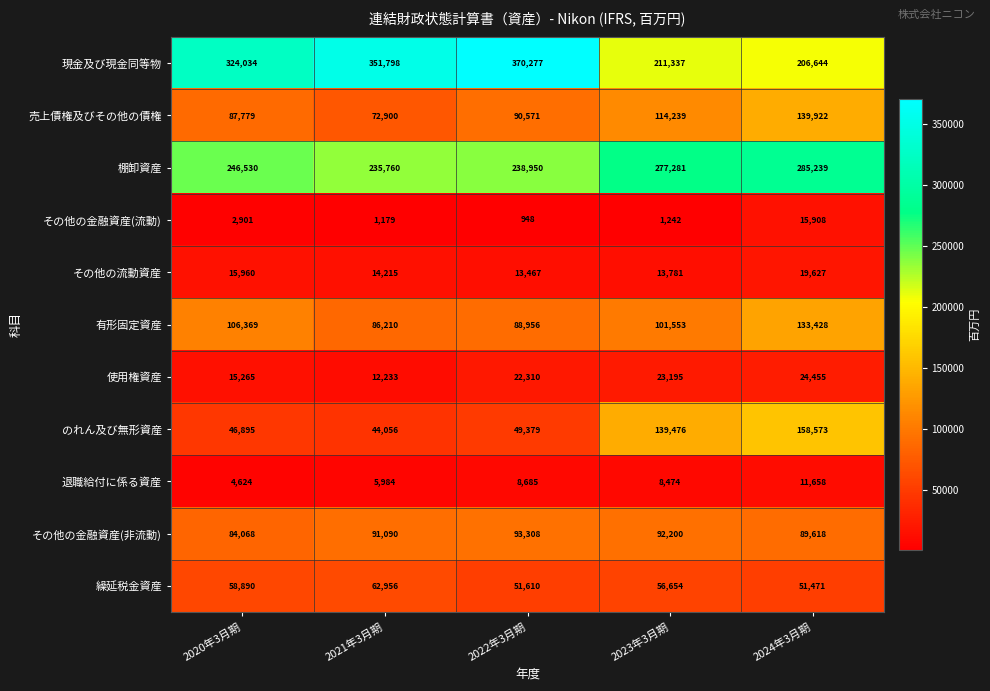

At how many categories does at least one series exceed 54151?

5